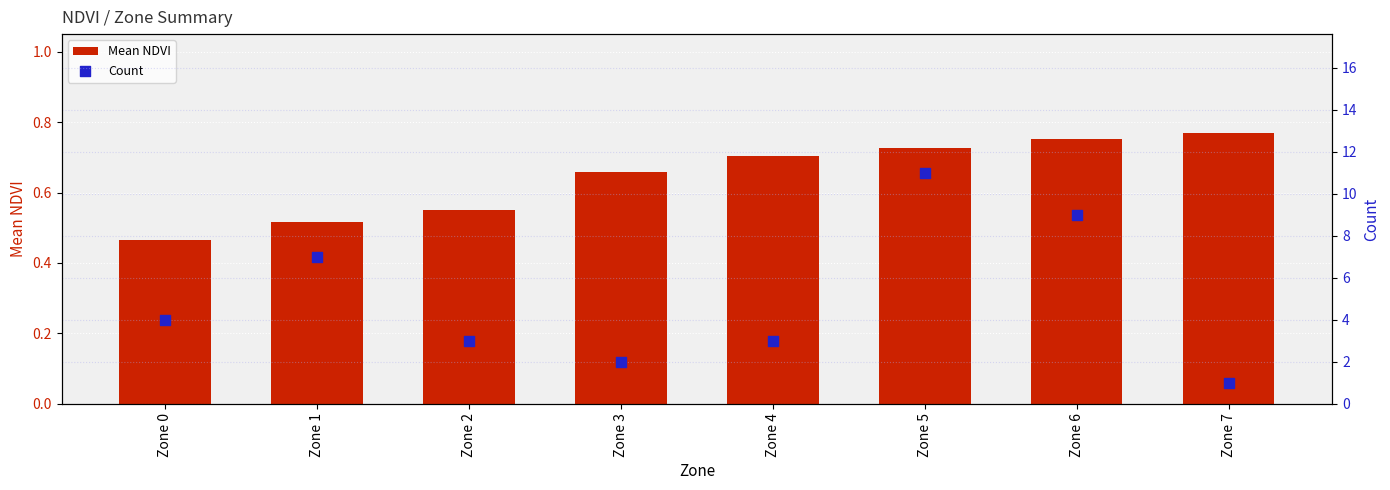

Which series contains the highest Y value?

Count